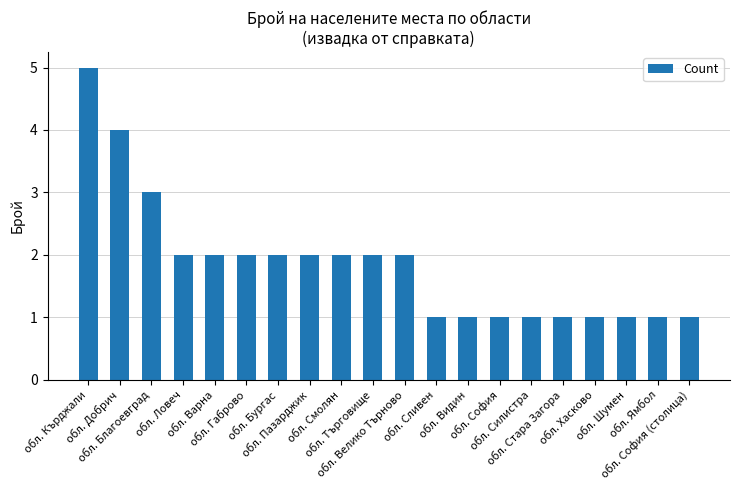

How many bars are there in total?

20